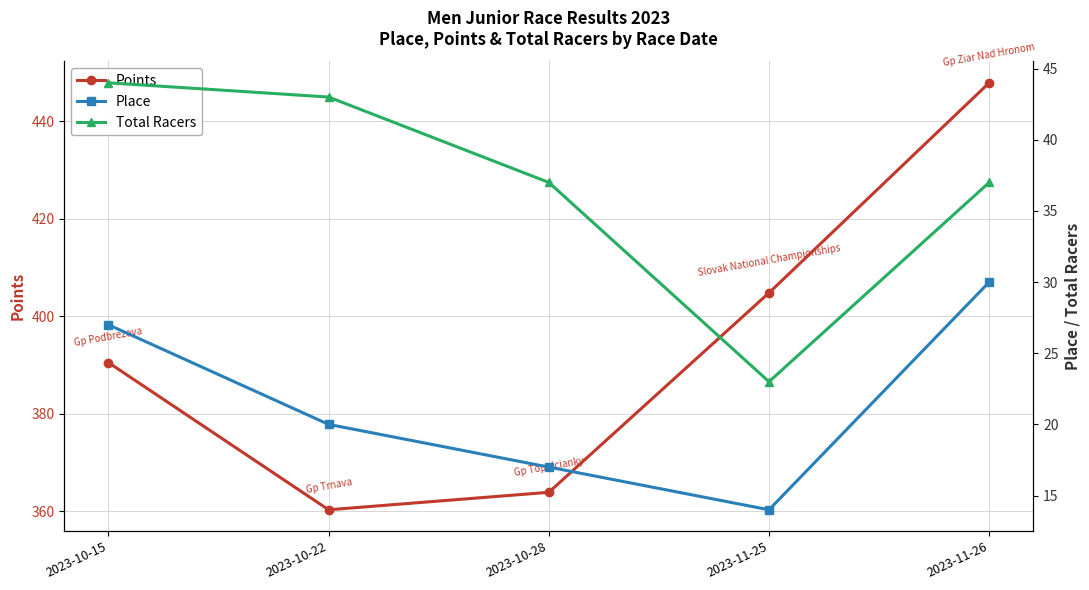

List the series in order of their peak value, lowest first.

Place, Total Racers, Points